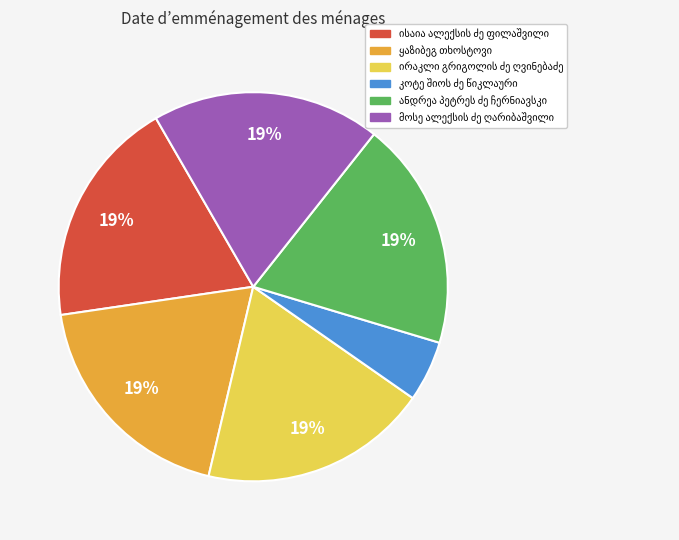

To the nearest percent, what is the average slice percentage?

17%